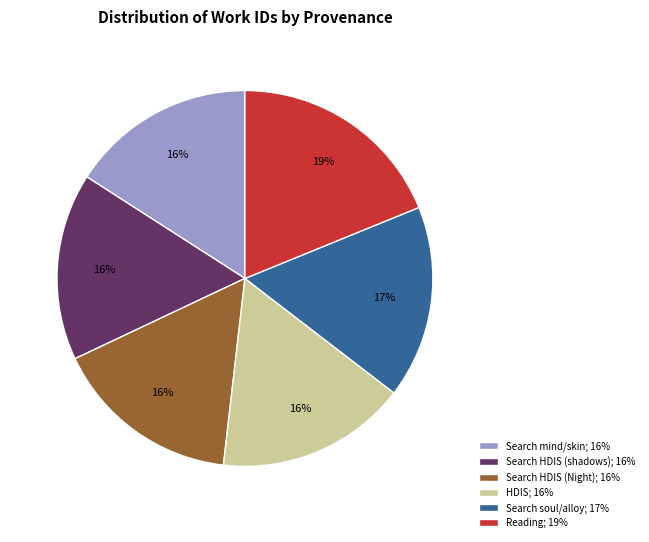

How many segments does this pie chart have?

6